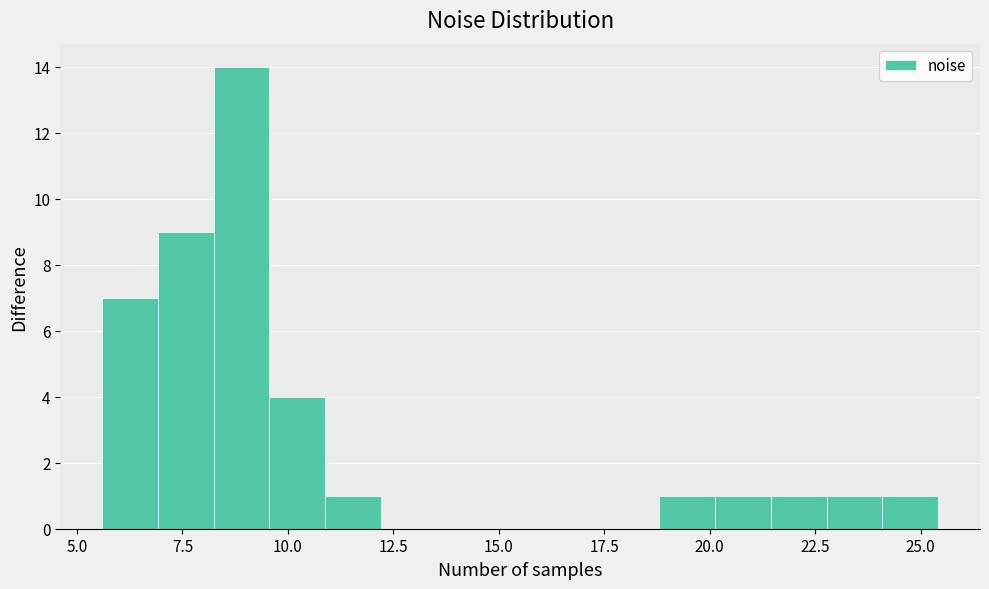

Read against the x-axis, roughly where is the centre of the tallest bar?

9.0